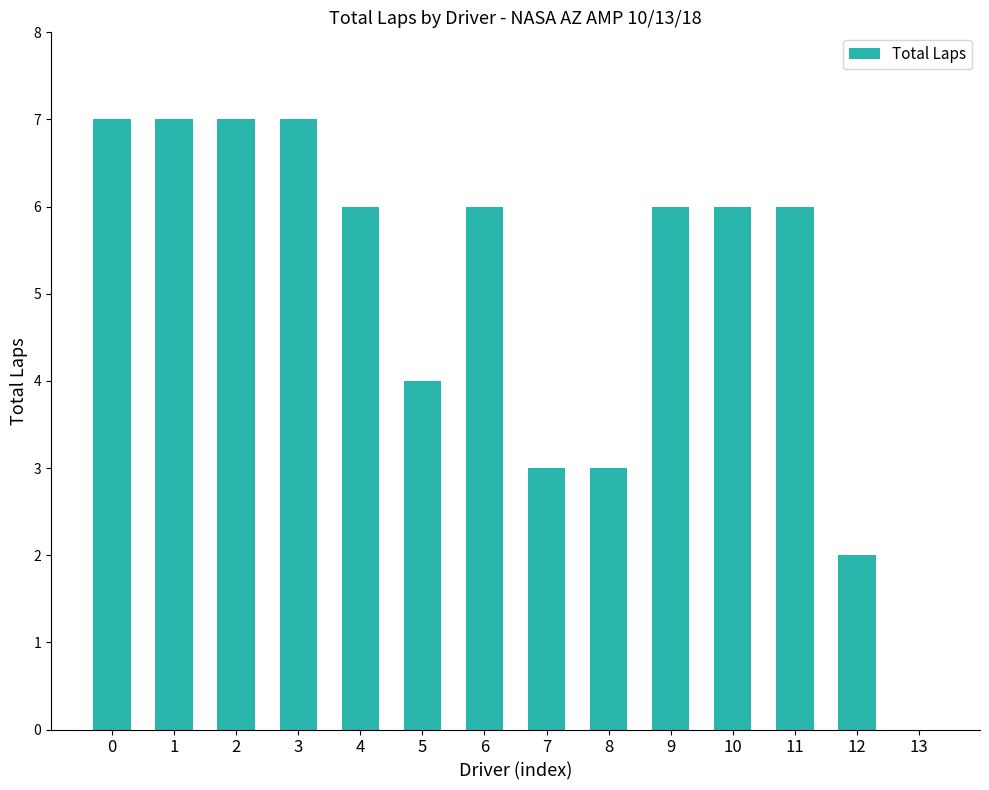

The chart shows a value of 4 at 6. True or false?

False